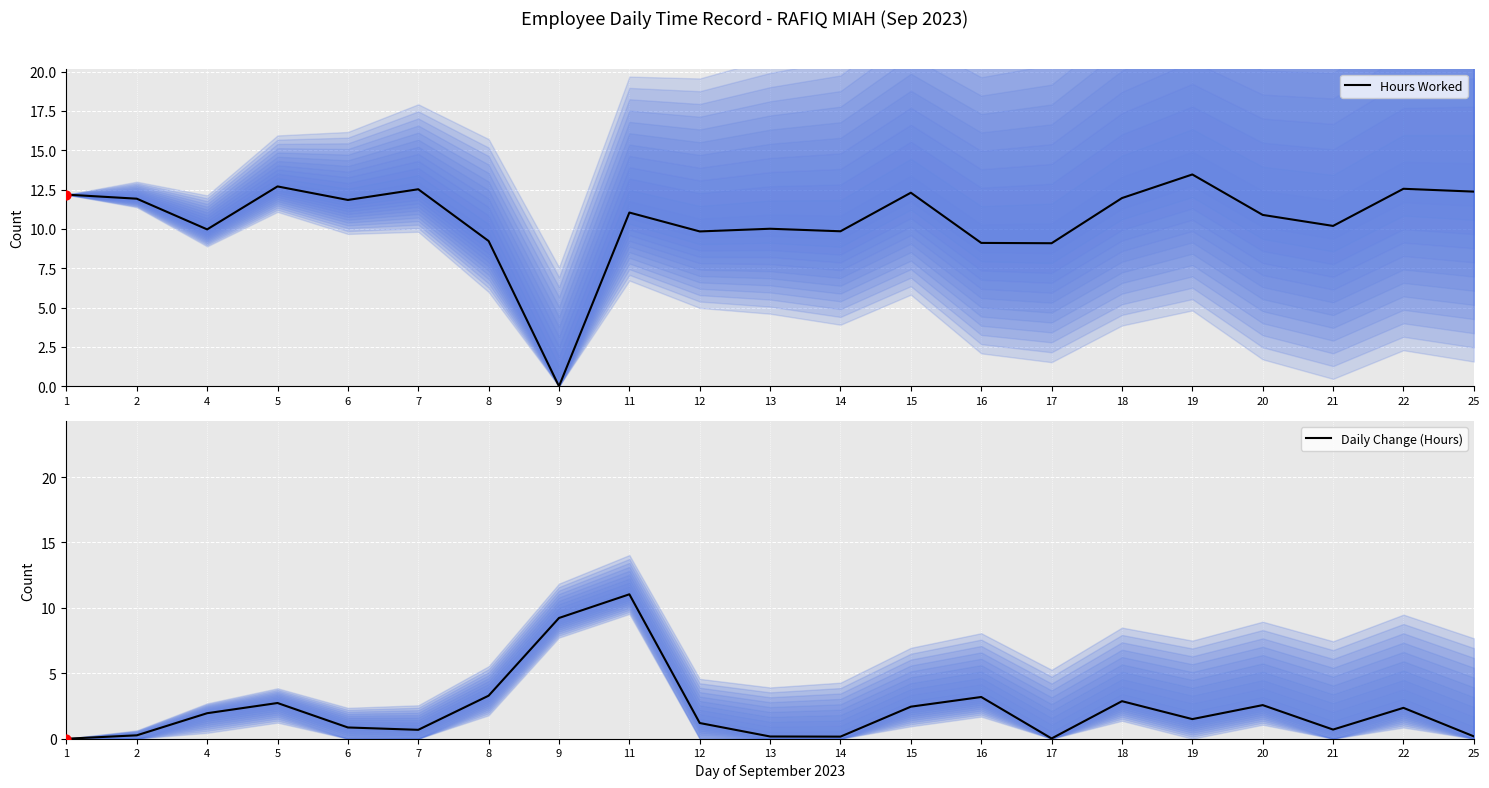

Which series reaches the maximum Y coordinate?

Hours Worked